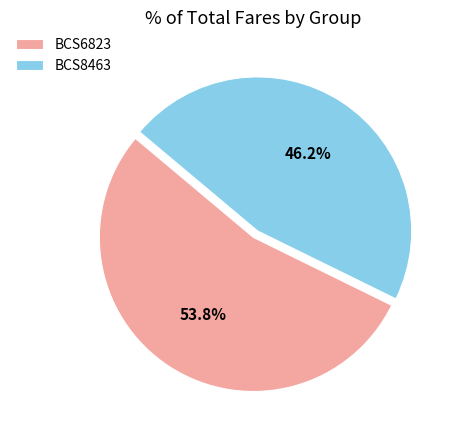

Which slice is the smallest?

BCS8463